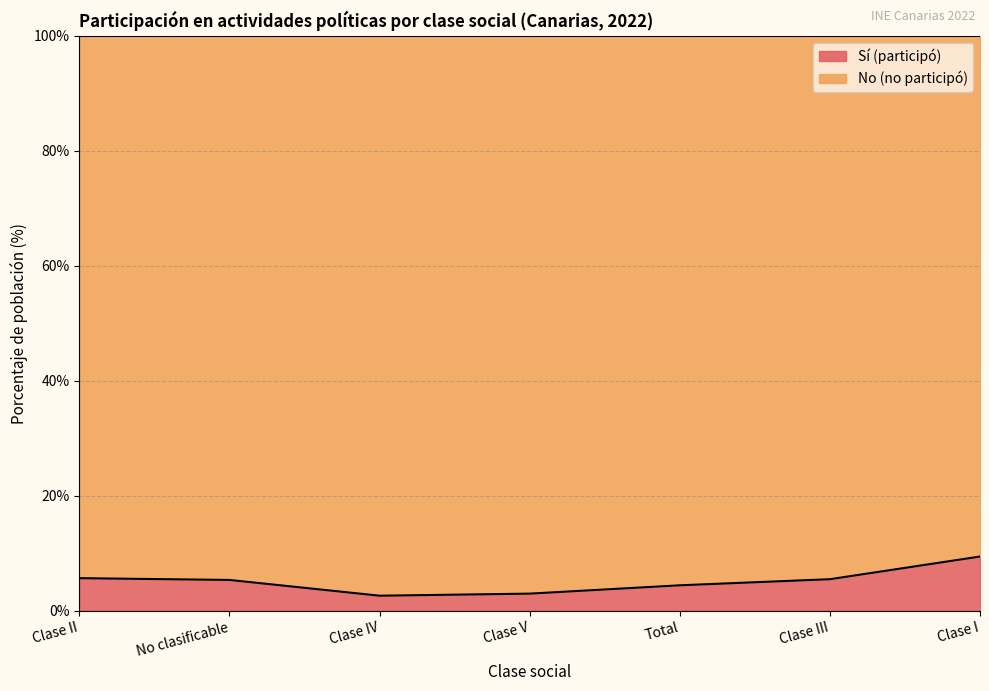

Where is the data nearest to the value 6?

Clase II